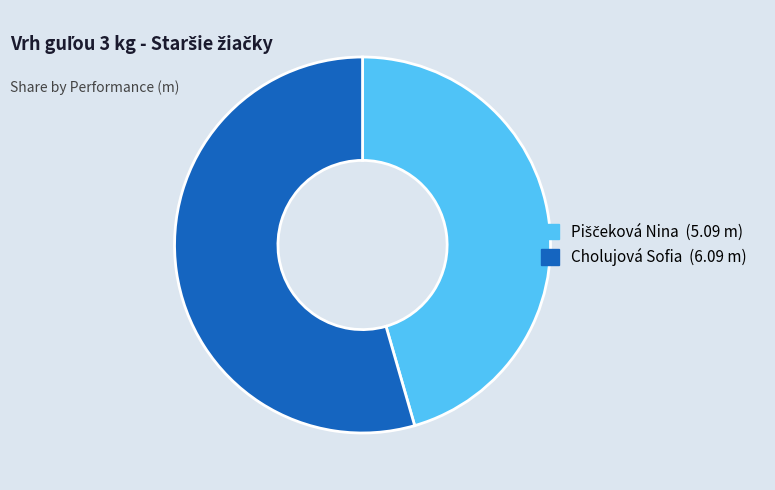

Which slice represents more than half of the pie?

Cholujová Sofia